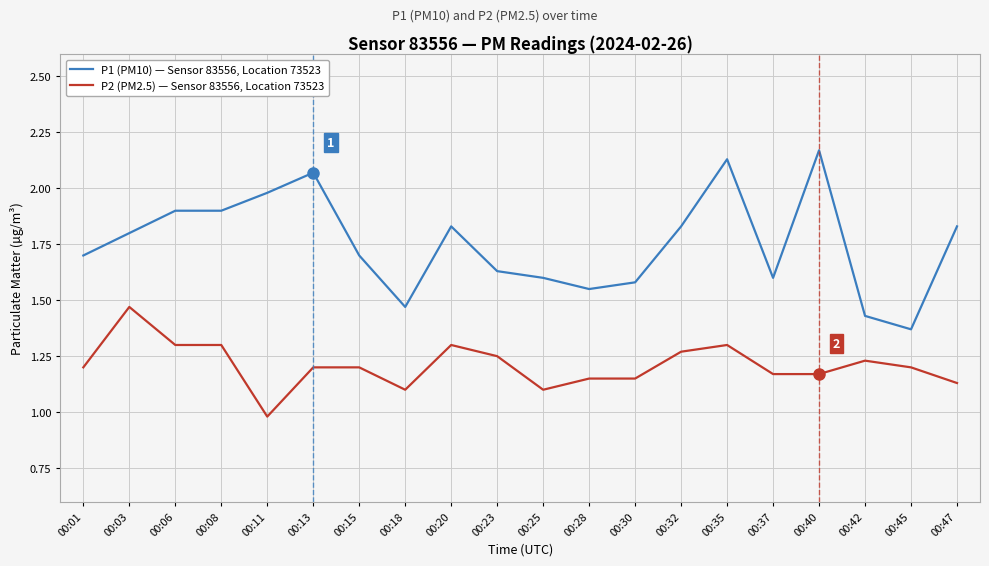

How many values in the P2 (PM2.5) — Sensor 83556, Location 73523 series are below 1?

1